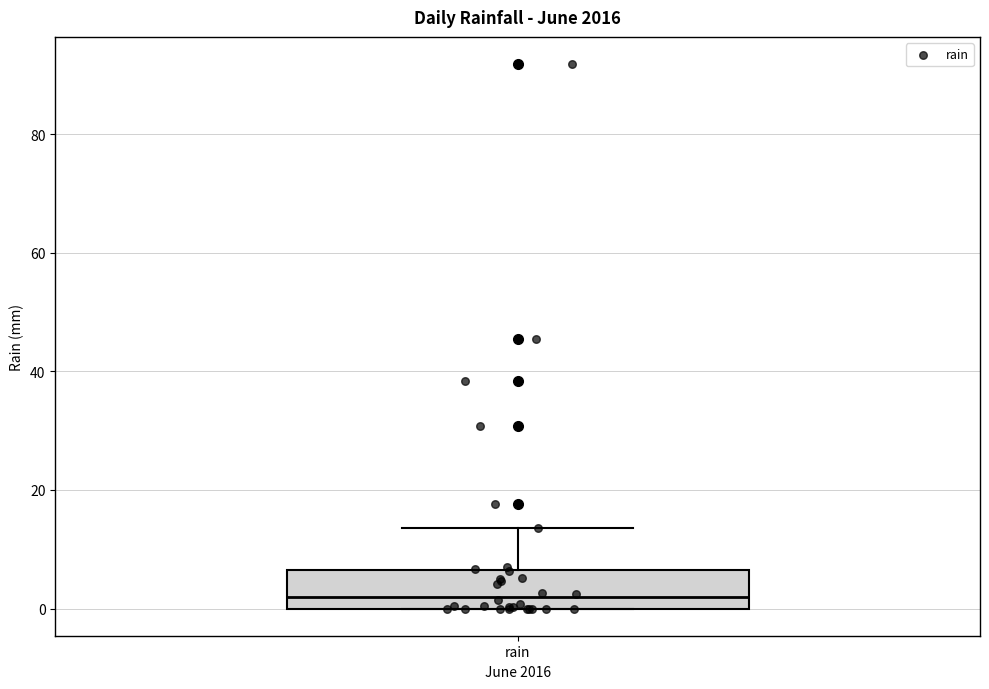

Read this box plot against the y-axis: the position of the median line, the range covered by the box, and the ends of both whiskers. The values are not printed on the chart, so give them approximately, as read against the axis.

median 2, box 0 to 6, whiskers 0 to 14